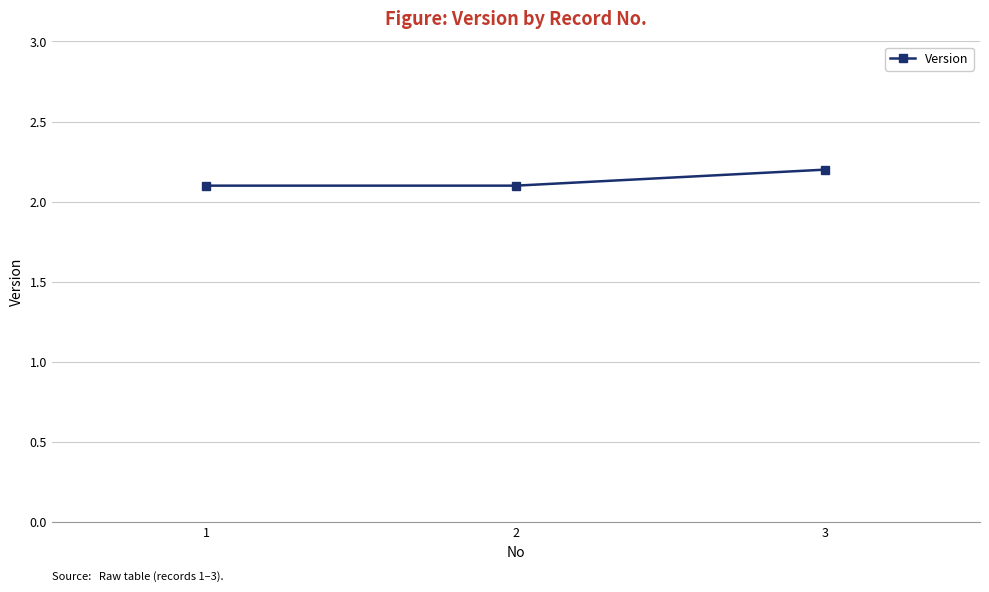

What is the sum of all values?

6.4